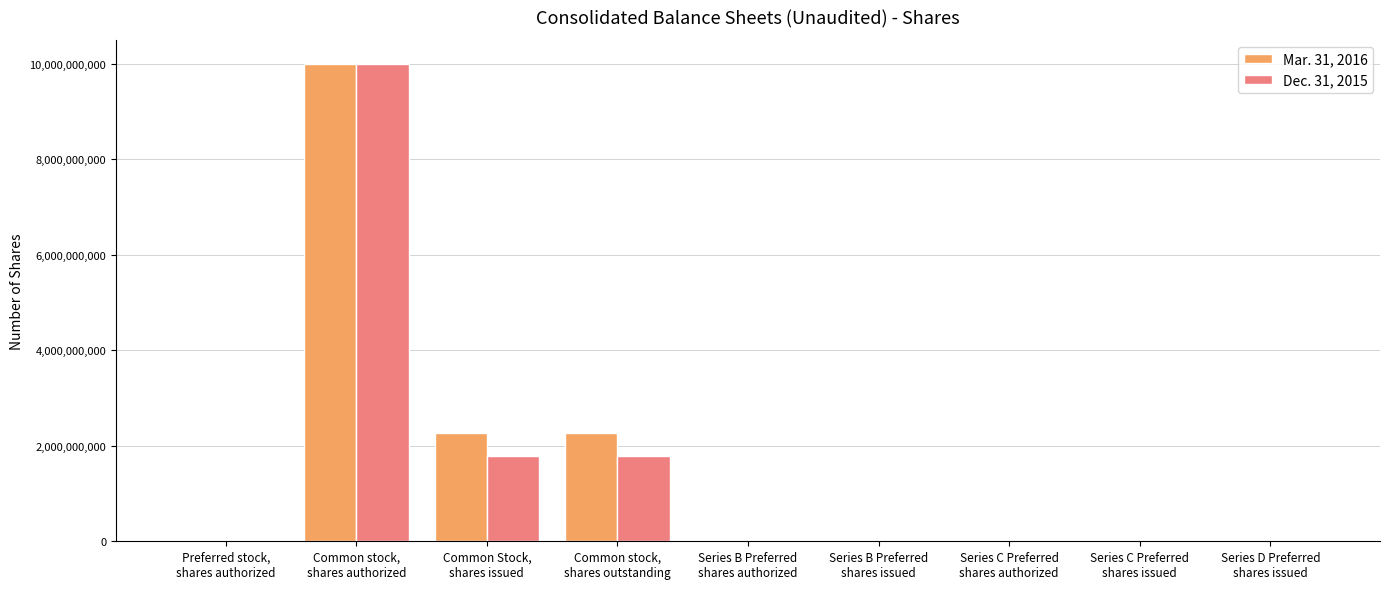

Are the bars grouped side by side (vs. stacked)?

Yes